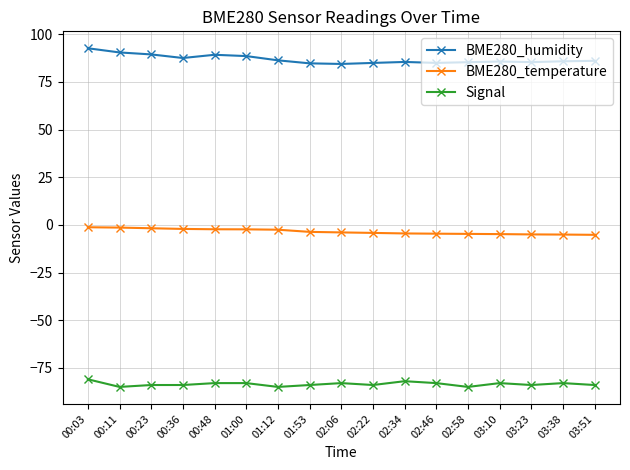

How many distinct data groups are displayed?

3